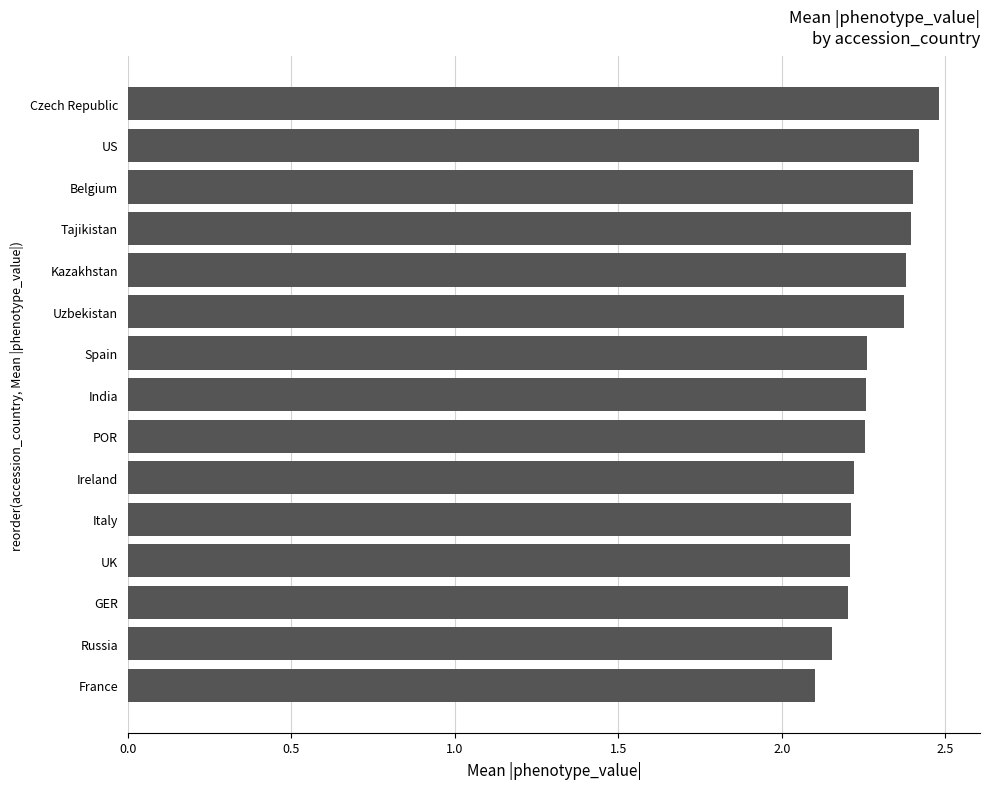

What is the difference between the second highest and second lowest values?

0.3